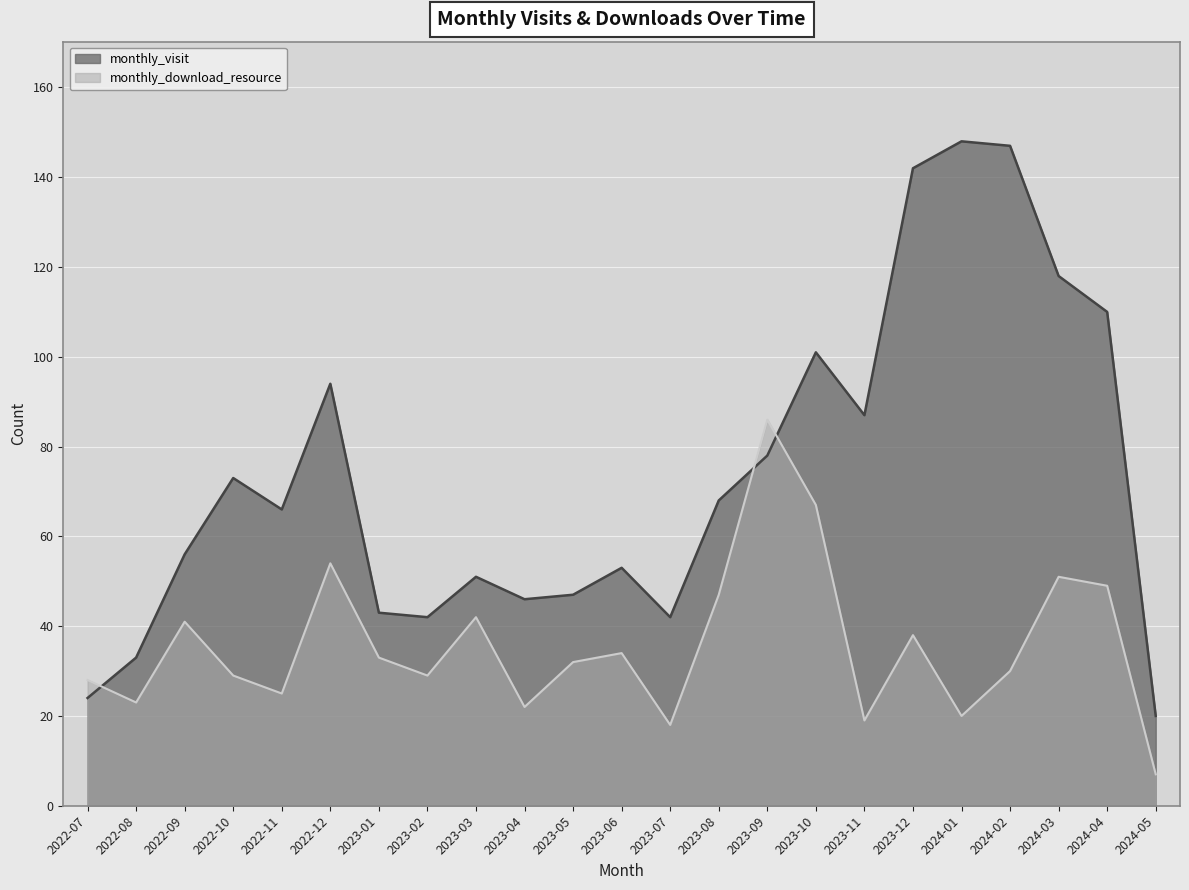

What is the average value of the monthly_visit series?

73